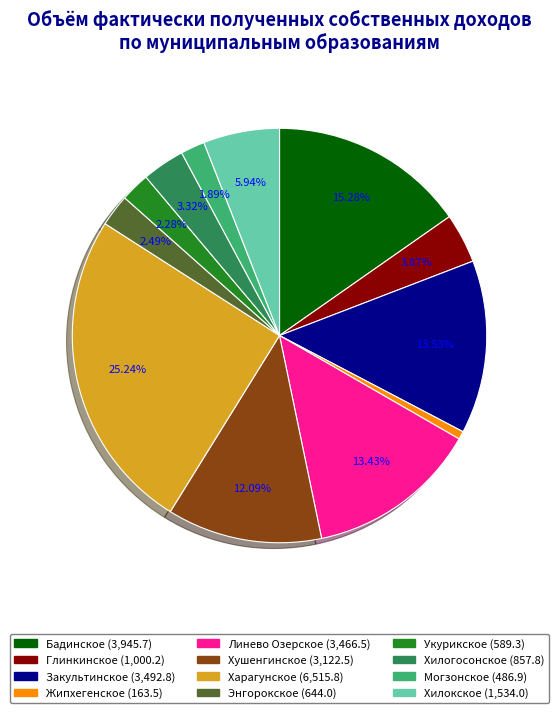

Is there any slice that represents more than half of the pie?

No